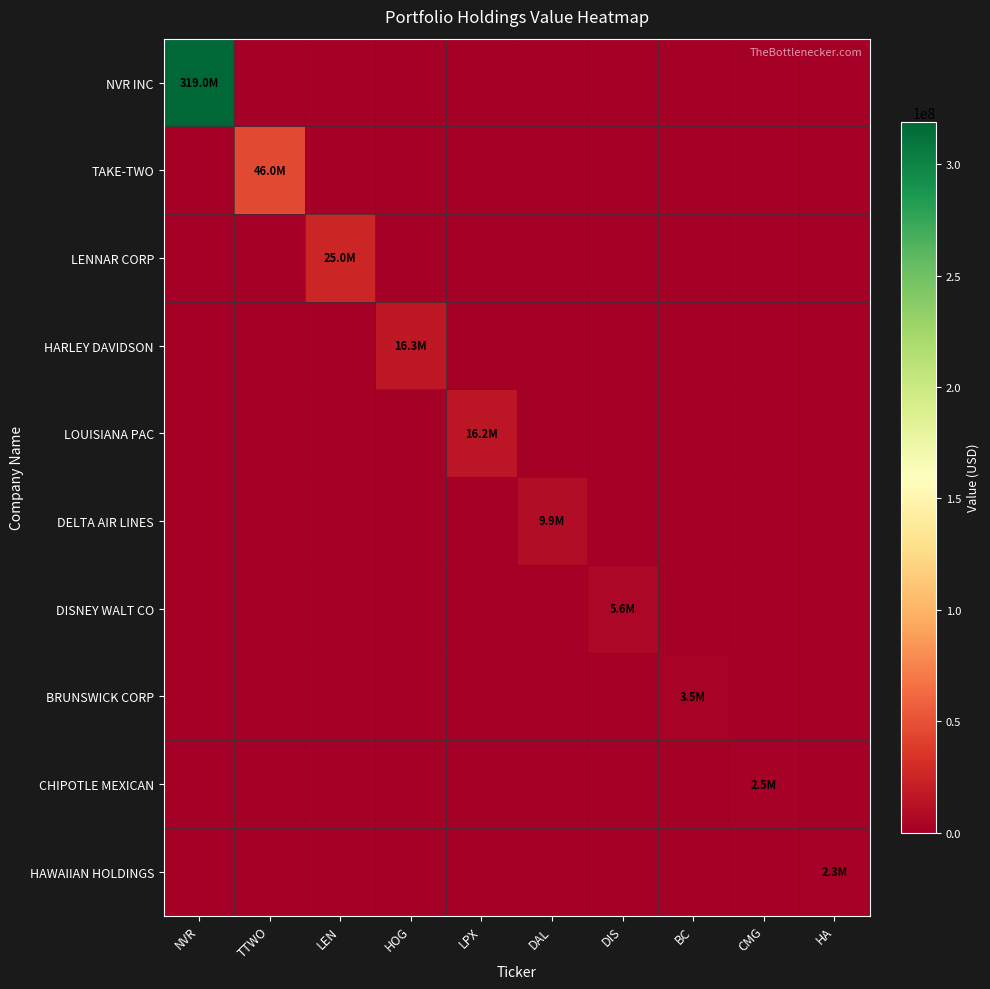

Reading left to right, what are all the values shown in this chart?

NVR INC: NVR=319017000	TTWO=0	LEN=0	HOG=0	LPX=0	DAL=0	DIS=0	BC=0	CMG=0	HA=0
TAKE-TWO: NVR=0	TTWO=45955000	LEN=0	HOG=0	LPX=0	DAL=0	DIS=0	BC=0	CMG=0	HA=0
LENNAR CORP: NVR=0	TTWO=0	LEN=25030000	HOG=0	LPX=0	DAL=0	DIS=0	BC=0	CMG=0	HA=0
HARLEY DAVIDSON: NVR=0	TTWO=0	LEN=0	HOG=16343000	LPX=0	DAL=0	DIS=0	BC=0	CMG=0	HA=0
LOUISIANA PAC: NVR=0	TTWO=0	LEN=0	HOG=0	LPX=16194000	DAL=0	DIS=0	BC=0	CMG=0	HA=0
DELTA AIR LINES: NVR=0	TTWO=0	LEN=0	HOG=0	LPX=0	DAL=9853000	DIS=0	BC=0	CMG=0	HA=0
DISNEY WALT CO: NVR=0	TTWO=0	LEN=0	HOG=0	LPX=0	DAL=0	DIS=5634000	BC=0	CMG=0	HA=0
BRUNSWICK CORP: NVR=0	TTWO=0	LEN=0	HOG=0	LPX=0	DAL=0	DIS=0	BC=3472000	CMG=0	HA=0
CHIPOTLE MEXICAN: NVR=0	TTWO=0	LEN=0	HOG=0	LPX=0	DAL=0	DIS=0	BC=0	CMG=2475000	HA=0
HAWAIIAN HOLDINGS: NVR=0	TTWO=0	LEN=0	HOG=0	LPX=0	DAL=0	DIS=0	BC=0	CMG=0	HA=2332000